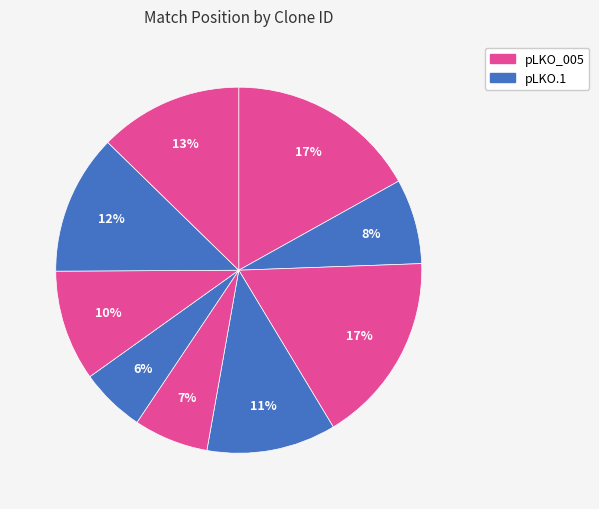

How many segments does this pie chart have?

9